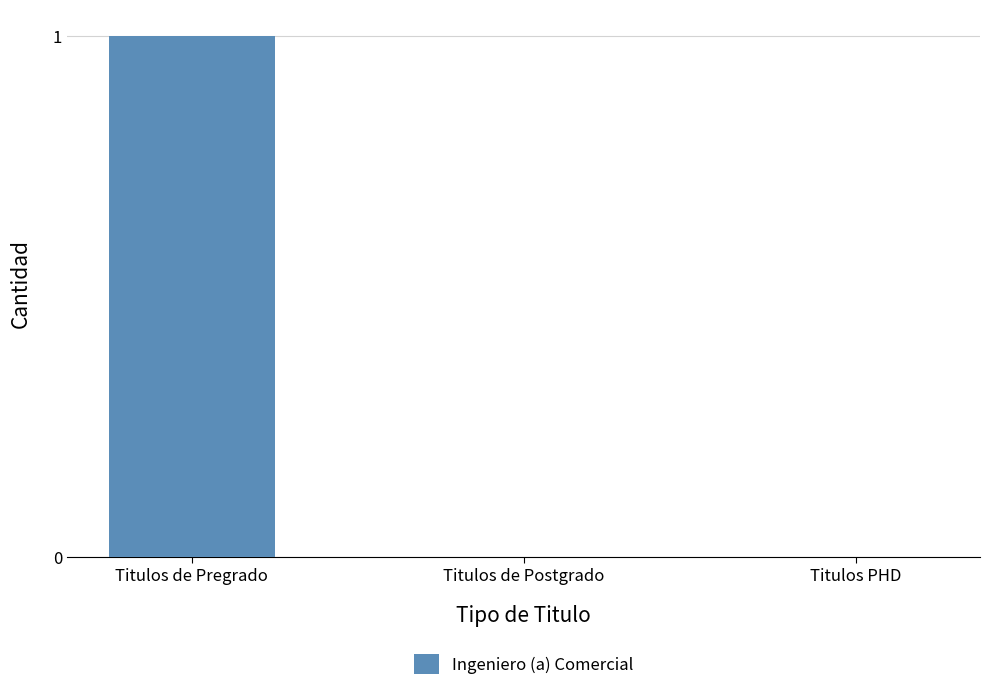

At which category does the chart reach its peak across all series?

Titulos de Pregrado